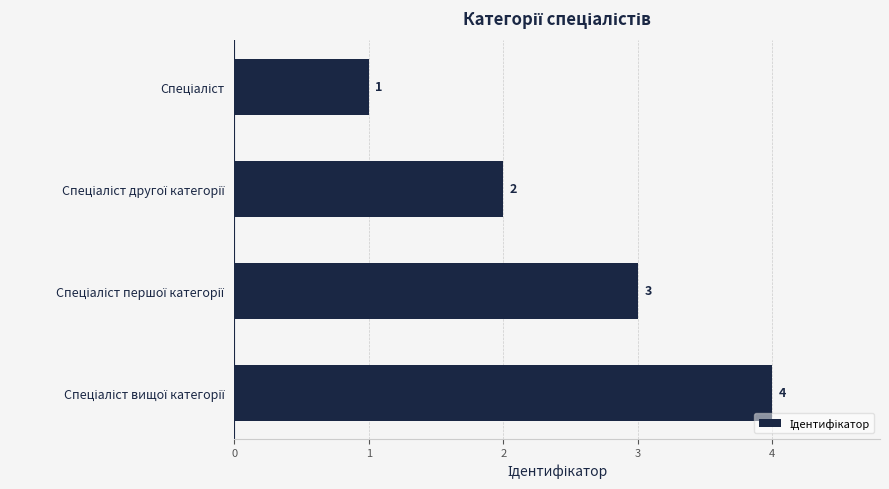

What is the value of the 3rd bar from the top?

3